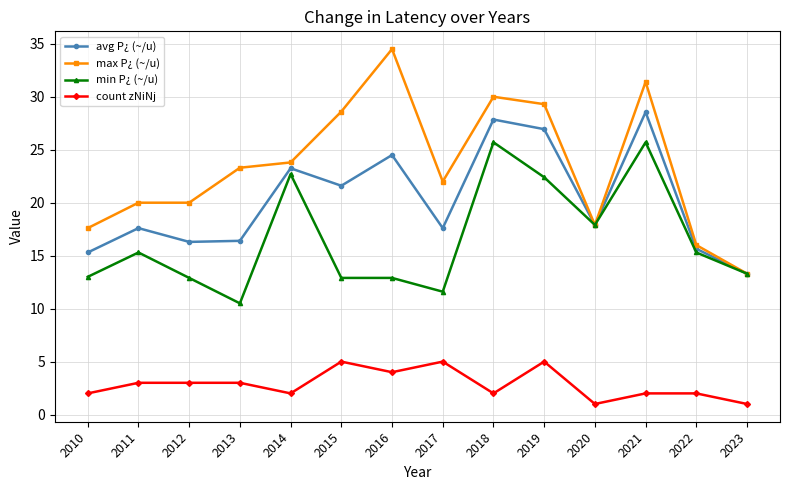

What is the total value across all series at 2017?

56.2